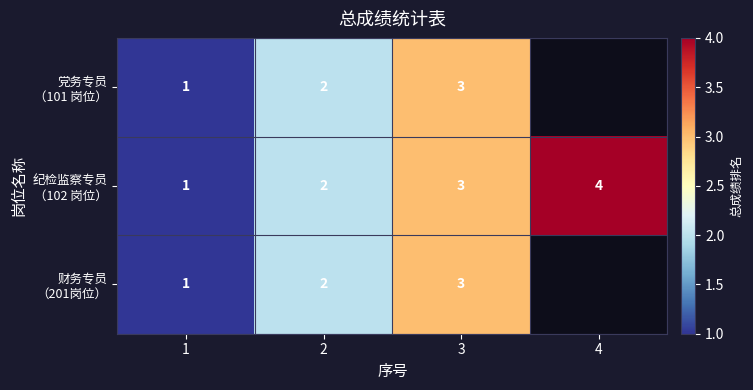

List the series in order of their overall mean, lowest first.

党务专员 （101 岗位）, 纪检监察专员 （102 岗位）, 财务专员 （201岗位）